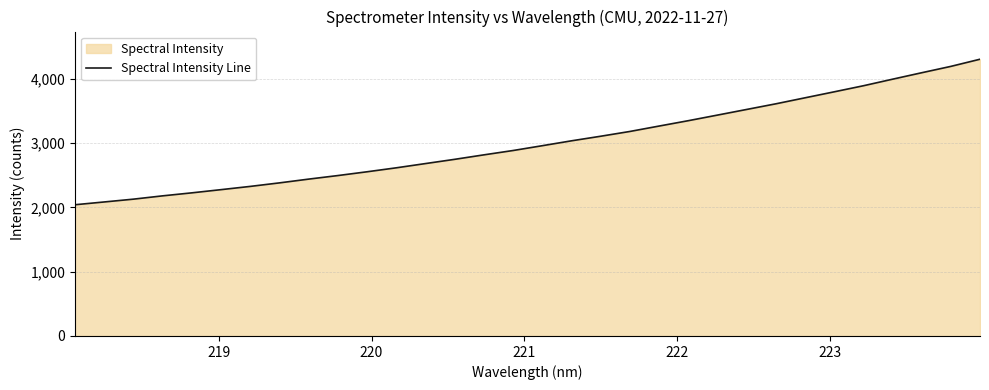

How many data points are less than 2959?

16